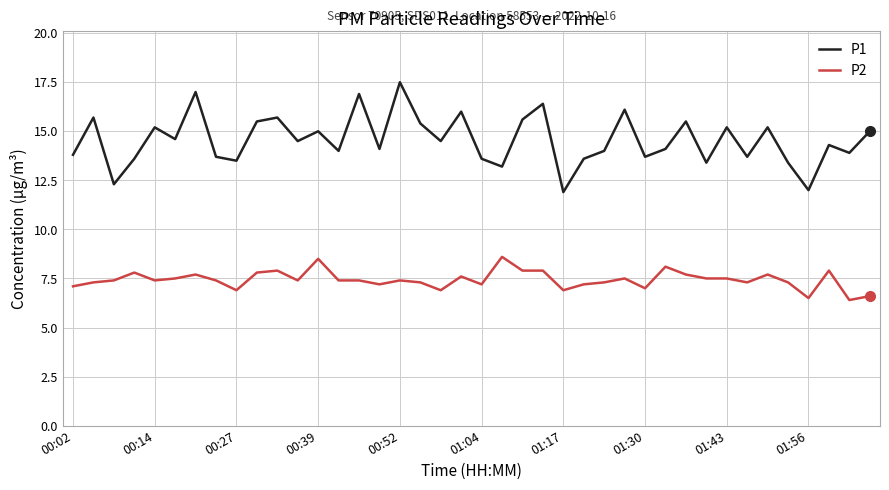

List the series in order of their peak value, lowest first.

P2, P1